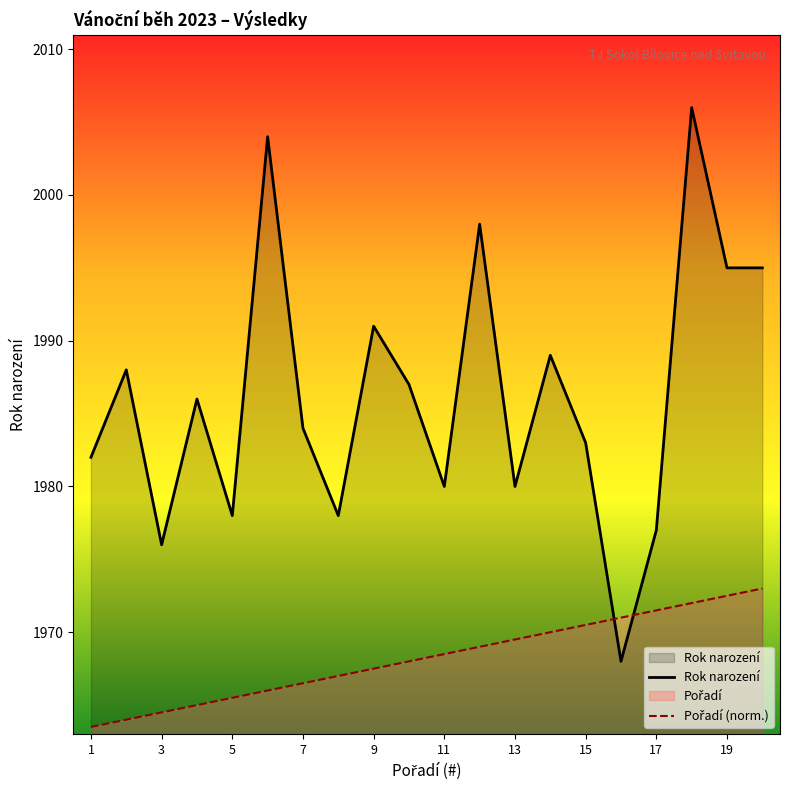

True or false: Pořadí (norm.) has more than 1 interior local peaks.

False